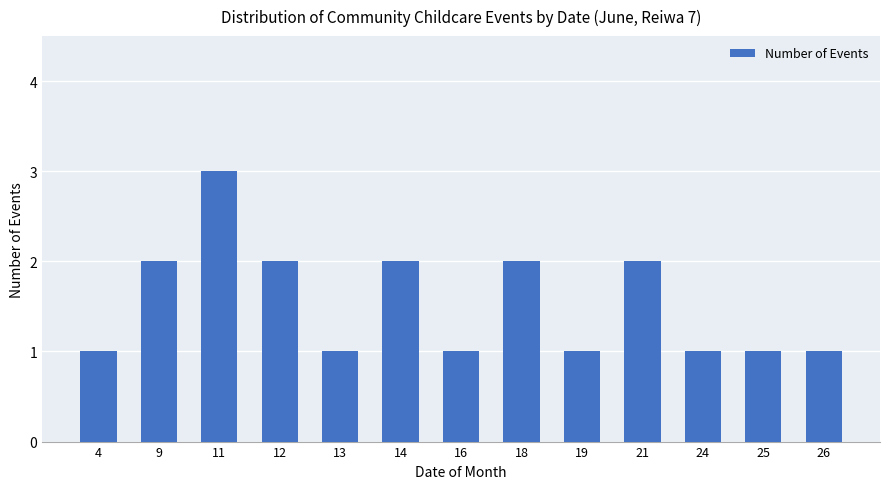

Reading left to right, transcribe all the data shown in this chart.

4=1	9=2	11=3	12=2	13=1	14=2	16=1	18=2	19=1	21=2	24=1	25=1	26=1